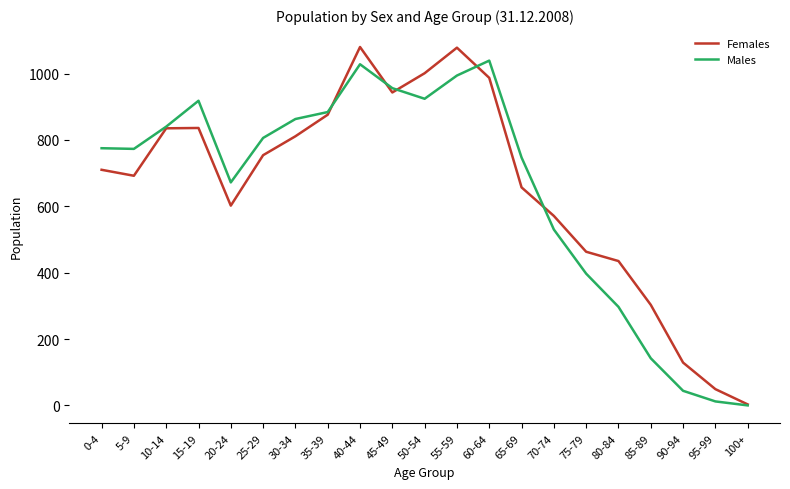

Is the value of Females at 65-69 greater than the value of Males at 25-29?

No